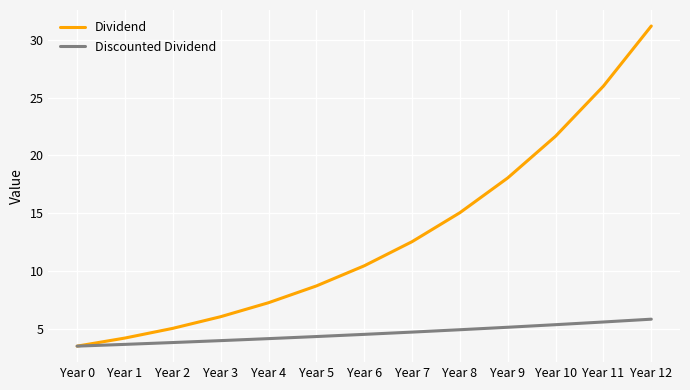

Is this an area chart (filled region under the line)?

No